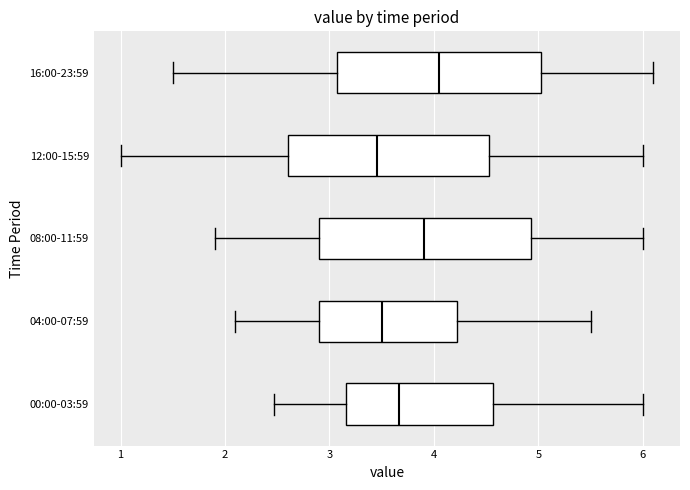

Where does the median line of the box for 16:00-23:59 sit on the x-axis? The values are not printed on the chart, so give them approximately, as read against the axis.

4.1